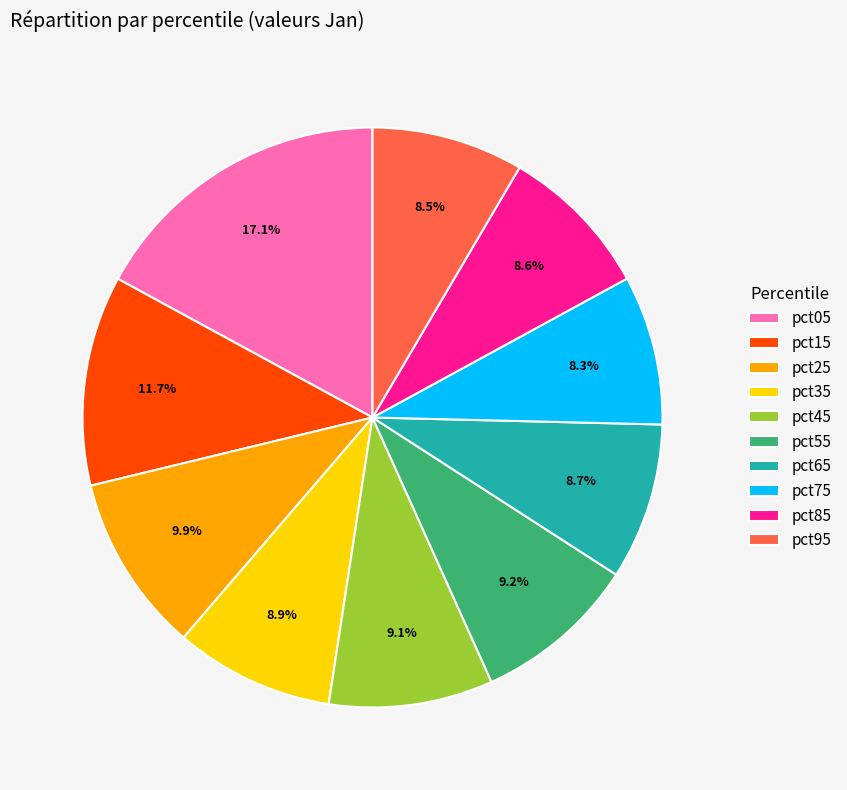

What is the largest slice in the pie chart?

pct05